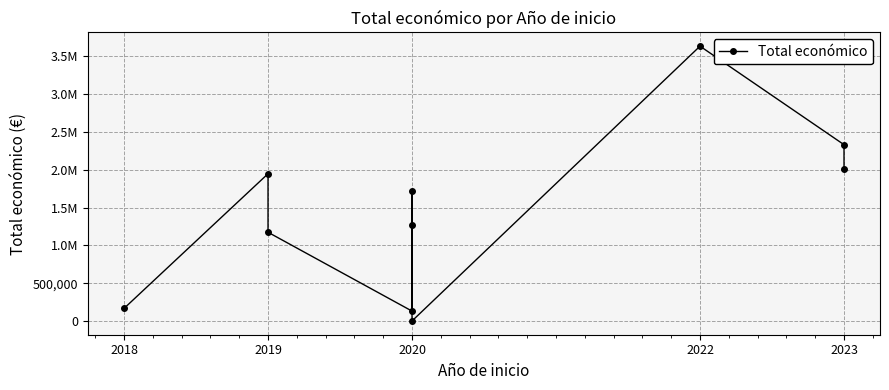

Reading left to right, extract all data points from this chart.

166980	1945914	1172994	131658	1722411	1272314	971	3631233	2329944	2007637